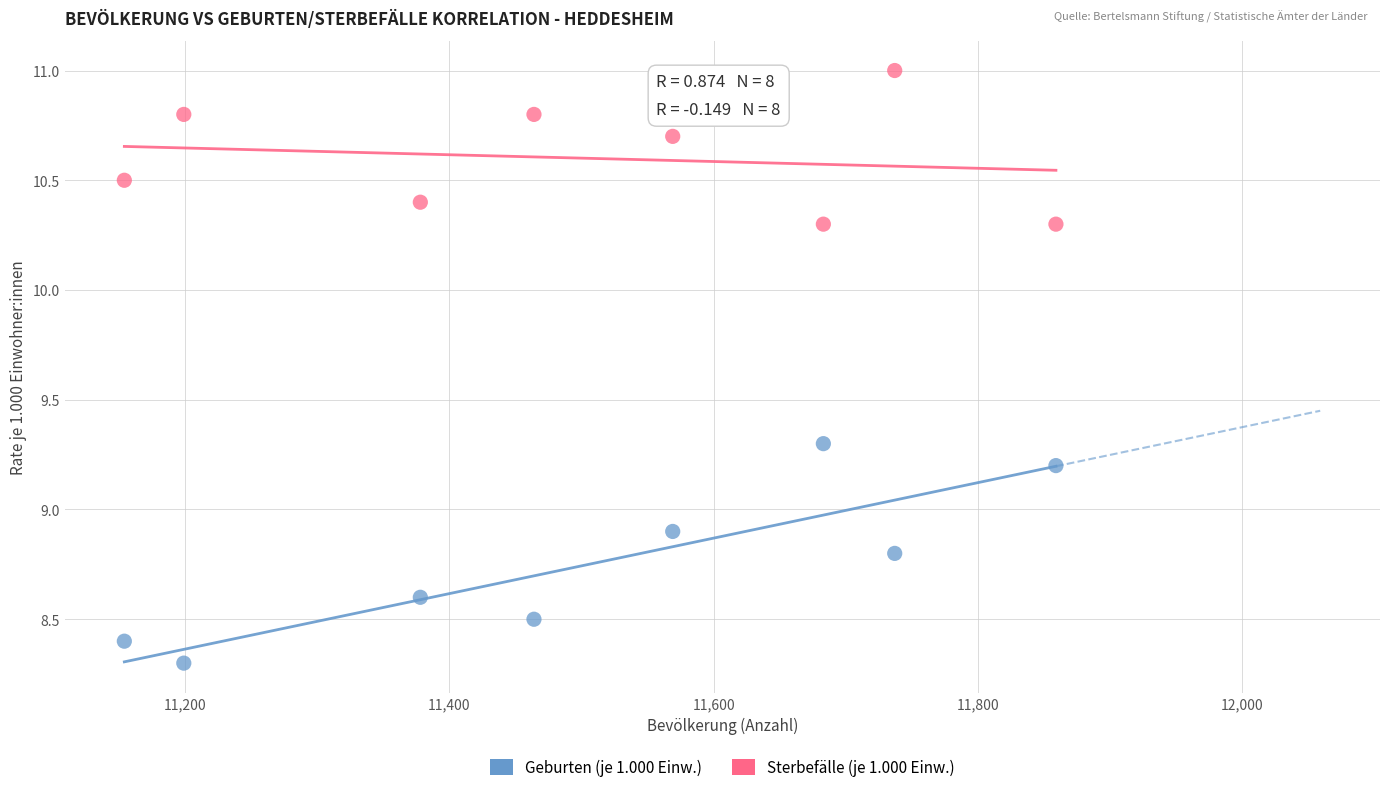

Across all data points, what is the range of X values (max minus min)?

705.0